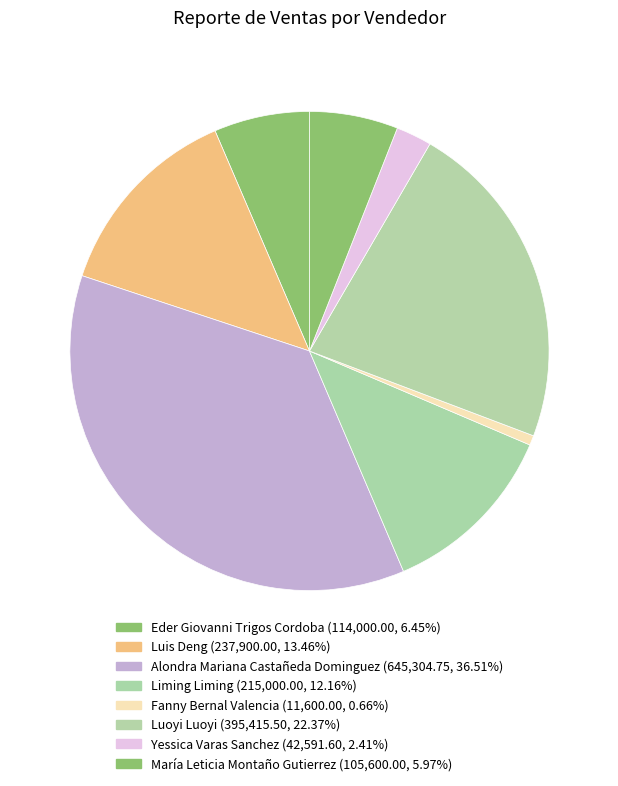

Which slice is the largest?

Alondra Mariana Castañeda Dominguez